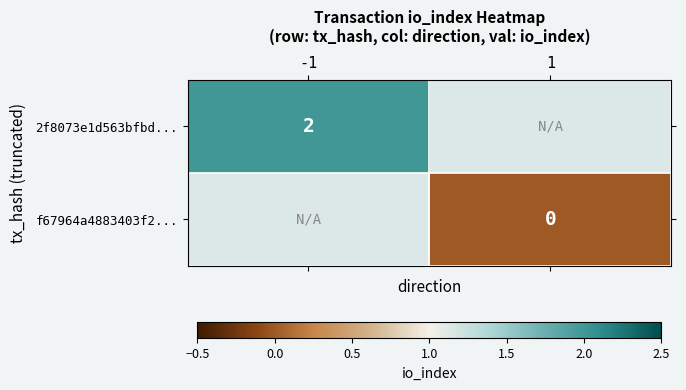

The 2f8073e1d563bfbd... series shows 2 at -1. True or false?

True